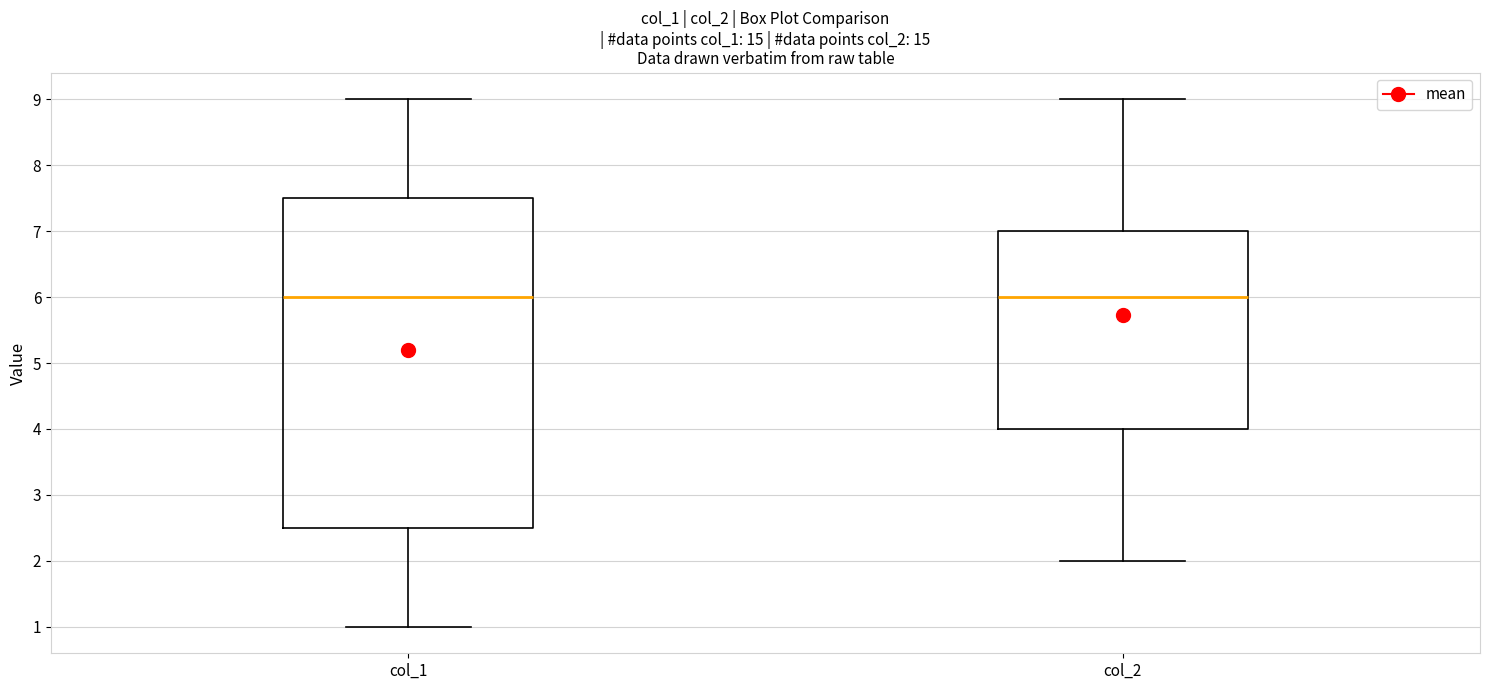

Reading left to right, transcribe this box plot: for each box, give where its median line is, the range the box spans, and where its two whiskers end, as read against the y-axis. The values are not printed on the chart, so give them approximately, as read against the axis.

col_1: median 6.0, box 2.5 to 7.5, whiskers 1.0 to 9.0
col_2: median 6.0, box 4.0 to 7.0, whiskers 2.0 to 9.0